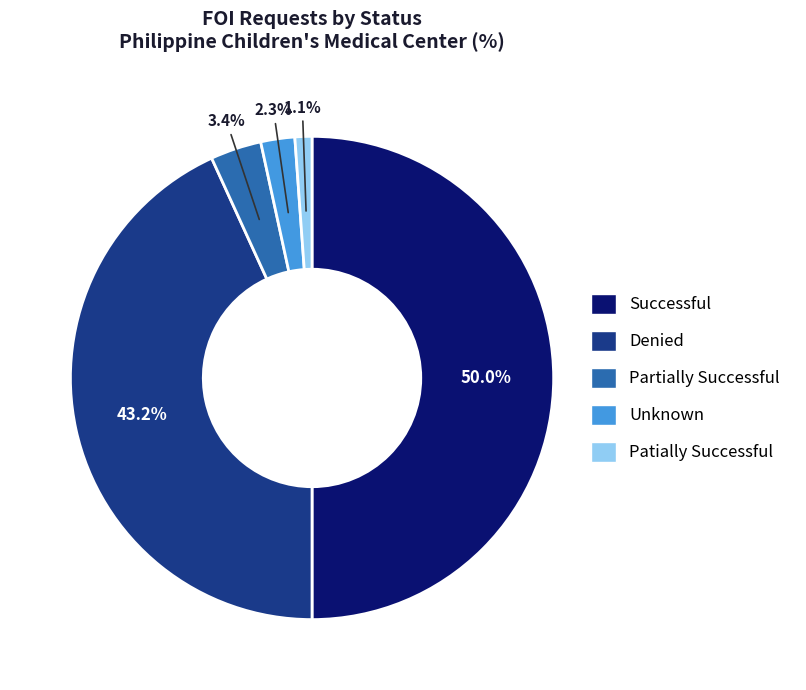

To the nearest percent, what percentage of the pie is Partially Successful?

3%